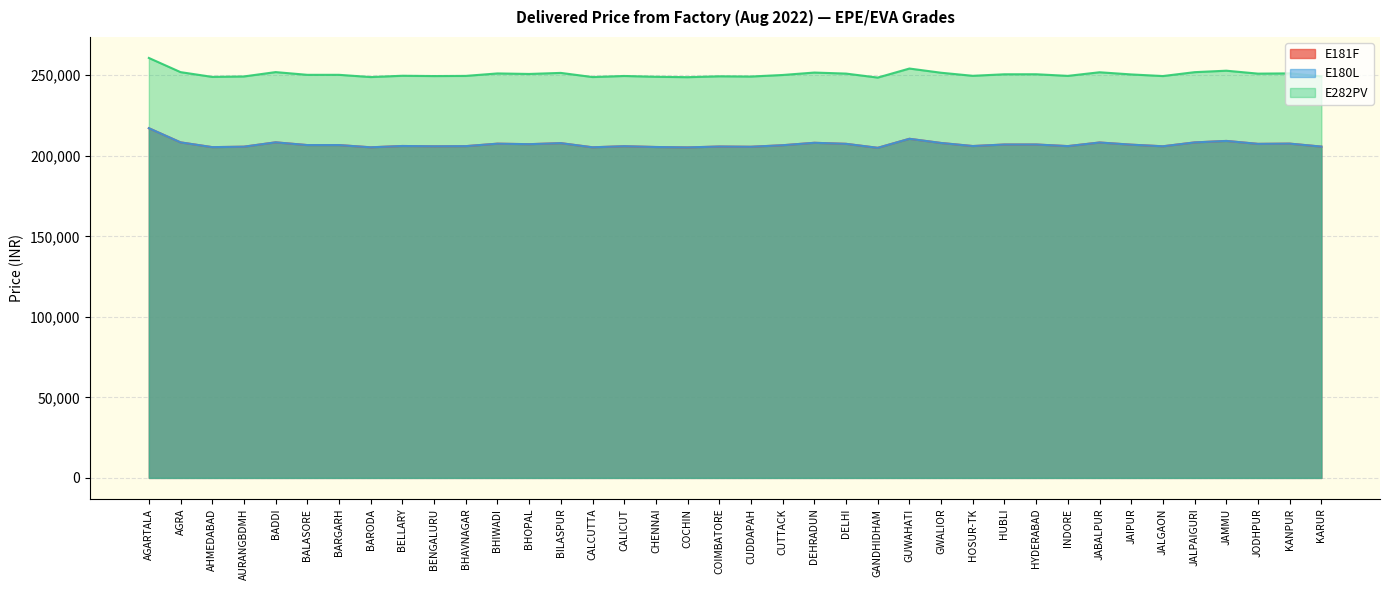

At which label does E181F reach its peak?

AGARTALA